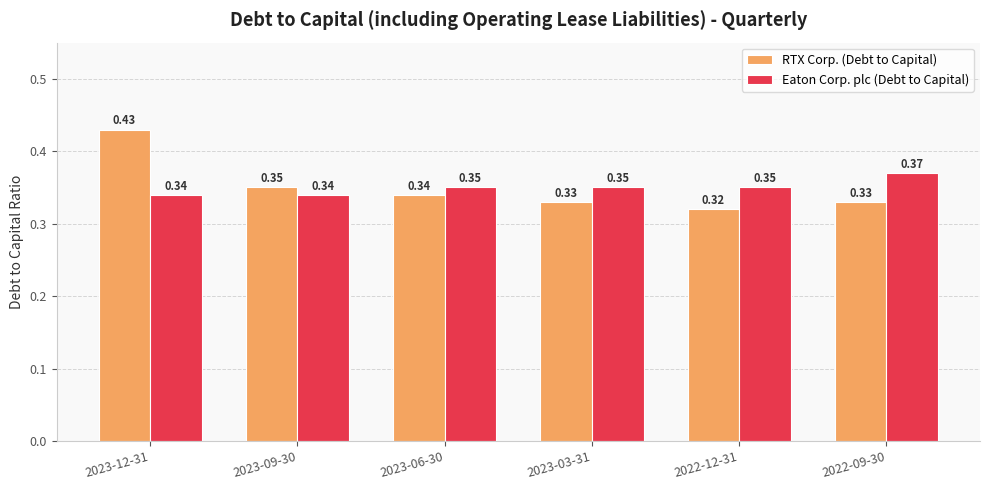

List the series in order of their peak value, lowest first.

Eaton Corp. plc (Debt to Capital), RTX Corp. (Debt to Capital)